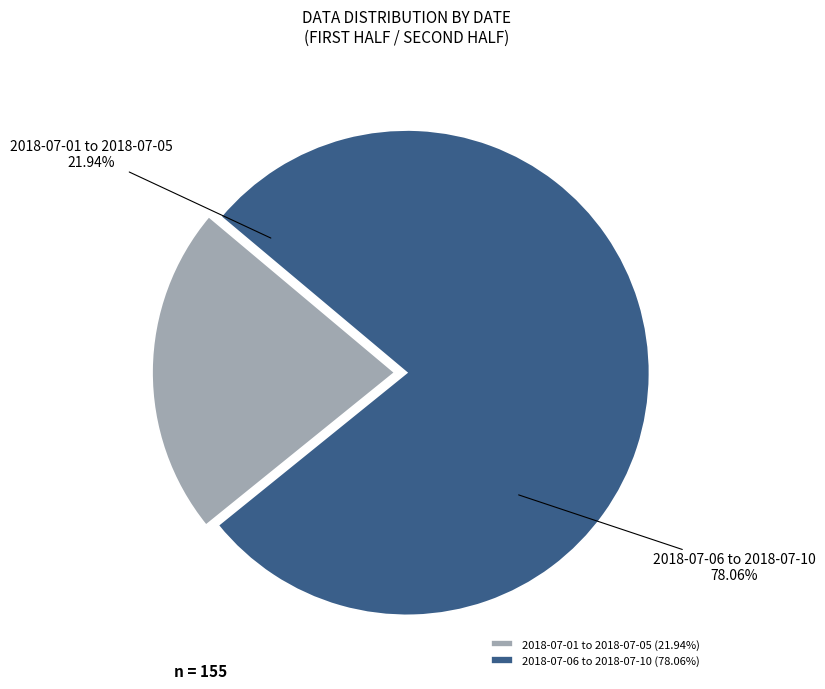

Is 2018-07-09 the majority of the pie?

No